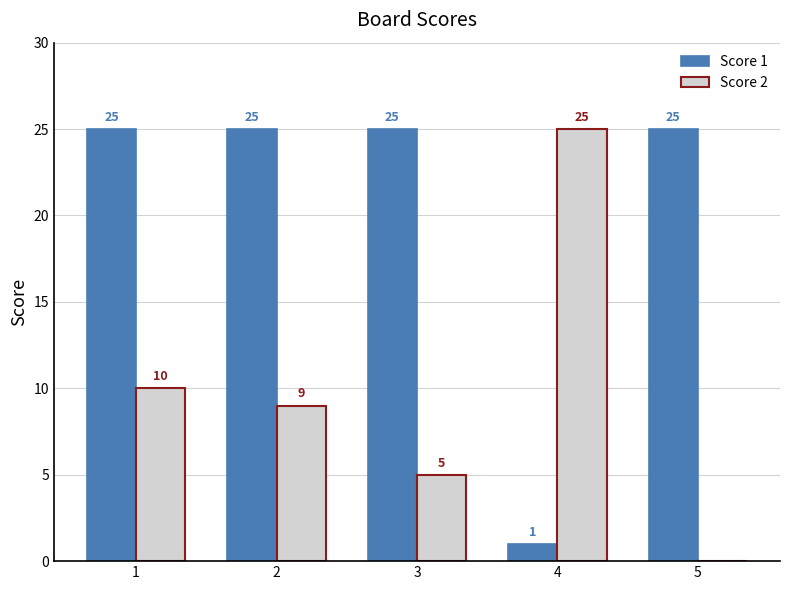

What value does the Score 2 series have at 1?

10